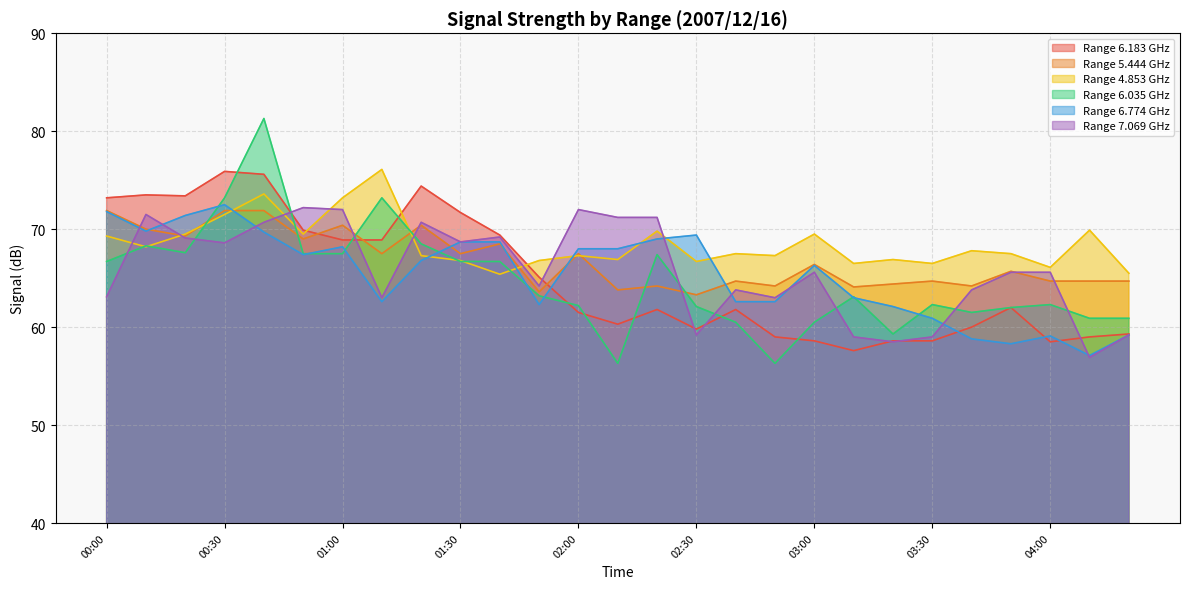

At which category does 4.853 reach its first local valley?

00:10